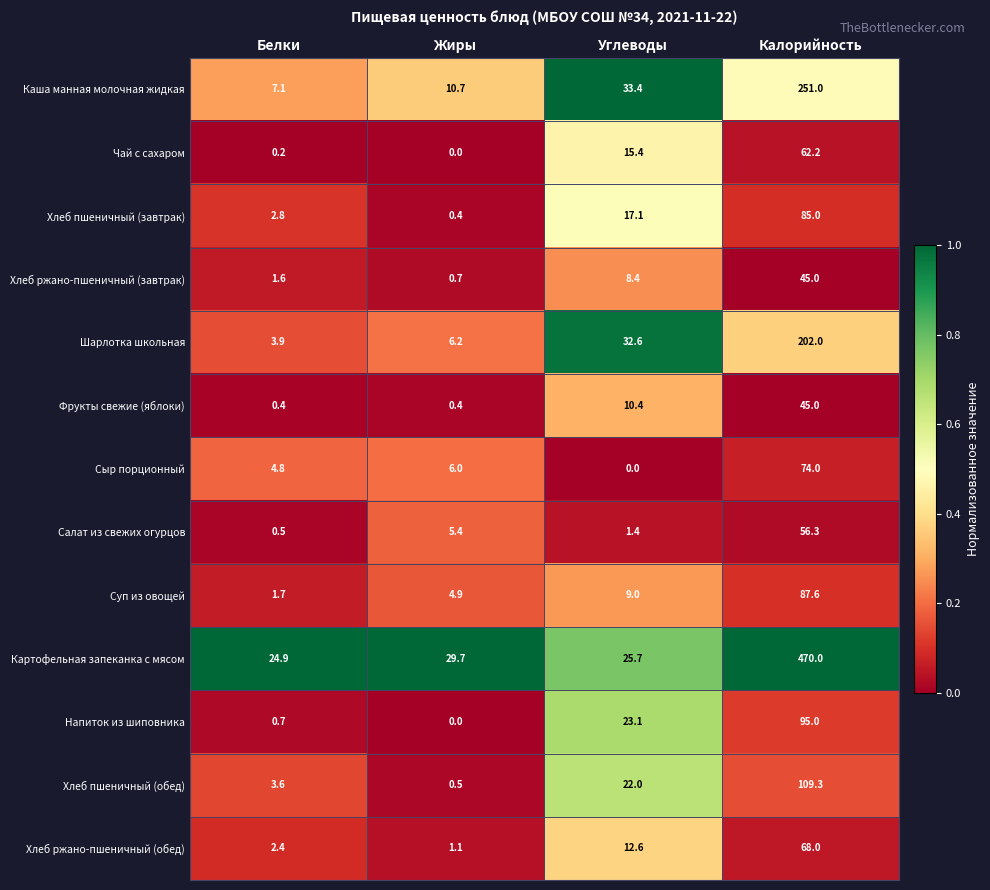

Rank the series at Углеводы from lowest to highest value.

Сыр порционный, Салат из свежих огурцов, Хлеб ржано-пшеничный (завтрак), Суп из овощей, Фрукты свежие (яблоки), Хлеб ржано-пшеничный (обед), Чай с сахаром, Хлеб пшеничный (завтрак), Хлеб пшеничный (обед), Напиток из шиповника, Картофельная запеканка с мясом, Шарлотка школьная, Каша манная молочная жидкая